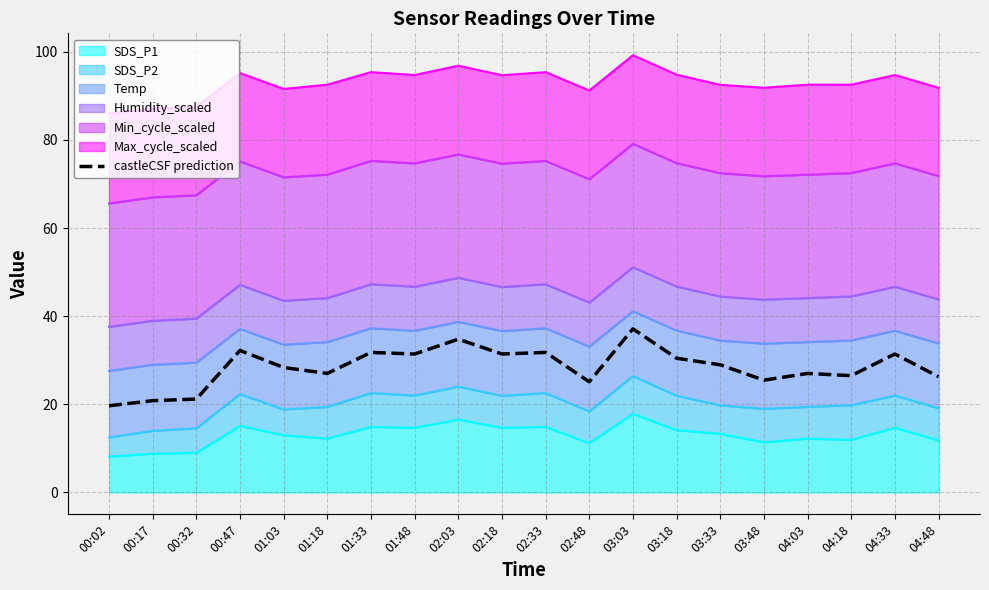

Rank the categories by value from highest to lowest.

03:03, 02:03, 00:47, 01:33, 02:33, 01:48, 02:18, 04:33, 03:18, 03:33, 01:03, 01:18, 04:03, 04:18, 04:48, 03:48, 02:48, 00:32, 00:17, 00:02